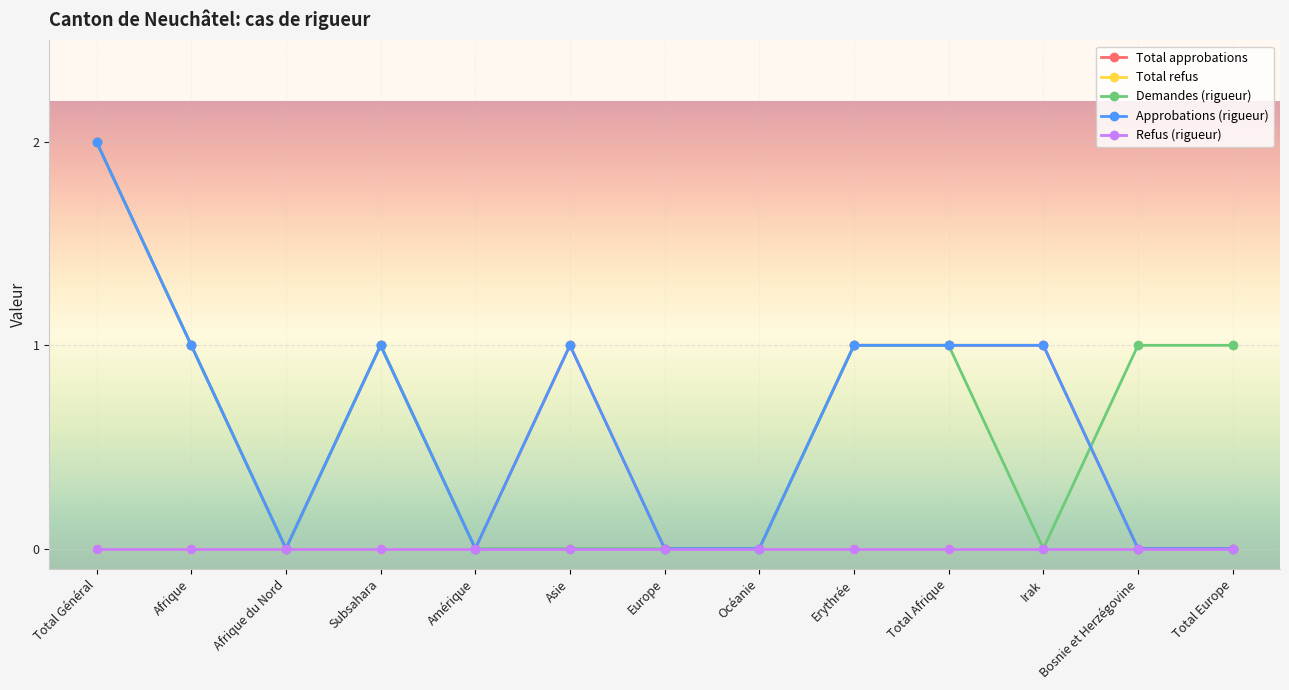

Does the chart have visible grid lines?

Yes